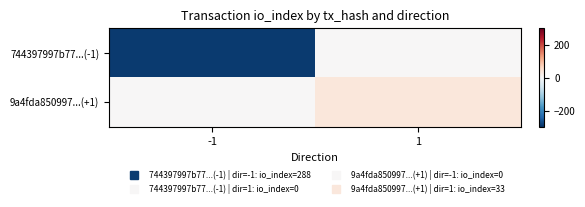

What is the maximum value shown in the chart?

33